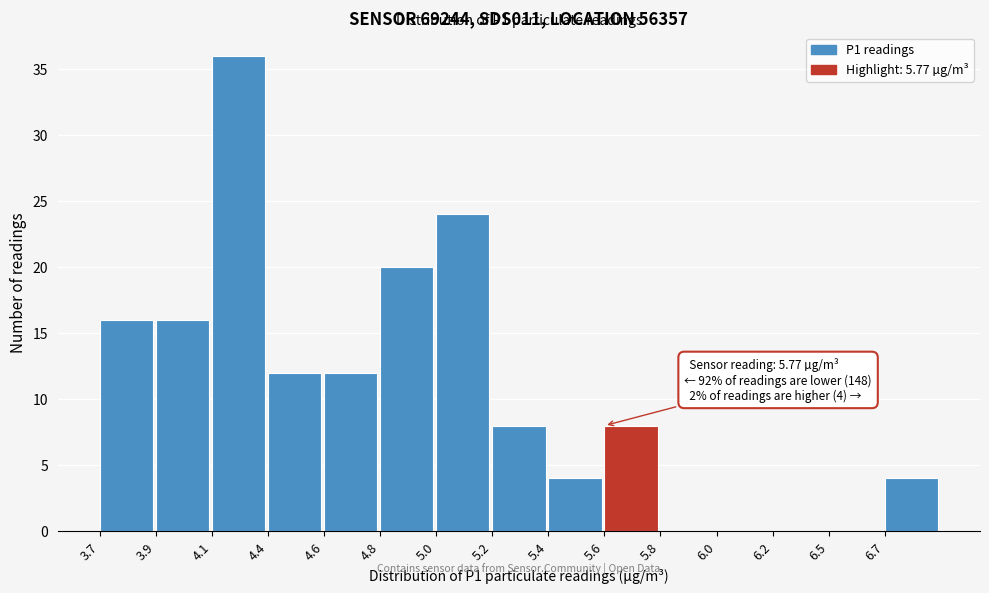

Reading left to right, what are all the values shown in this chart?

3.7=16	3.9=16	4.1=36	4.4=12	4.6=12	4.8=20	5.0=24	5.2=8	5.4=4	5.6=8	5.8=0	6.0=0	6.2=0	6.5=0	6.7=4